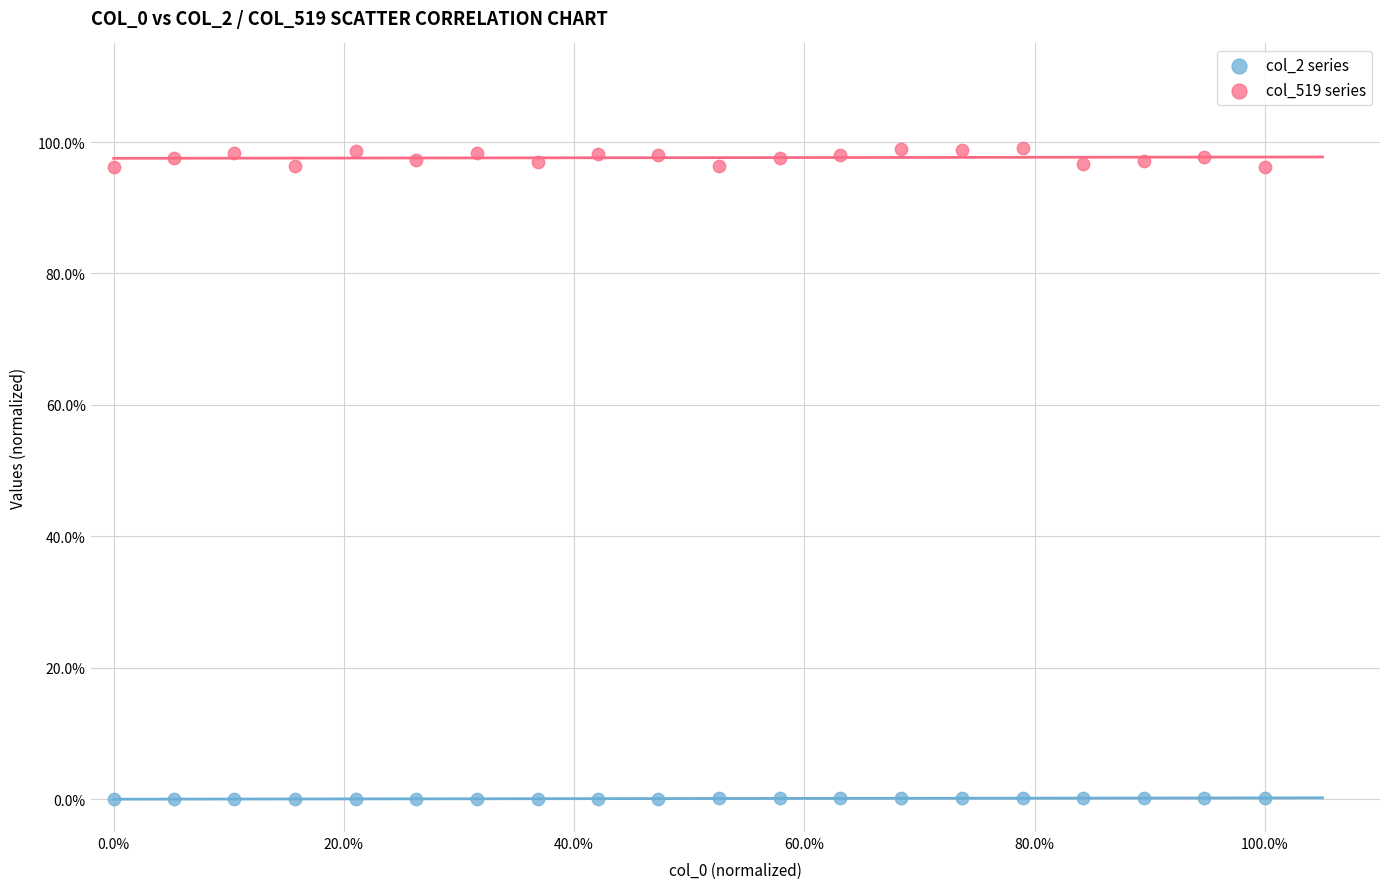

What are all the series names shown in the legend?

col_2 series, col_519 series